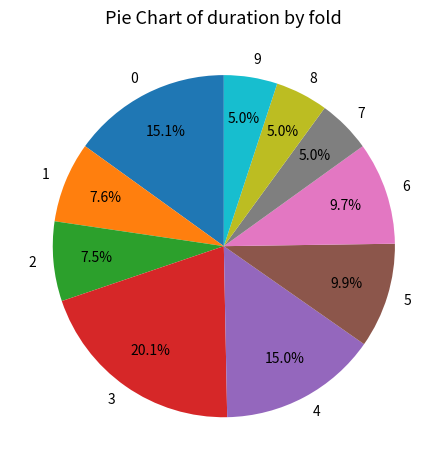

Which category has the biggest portion of the pie?

3